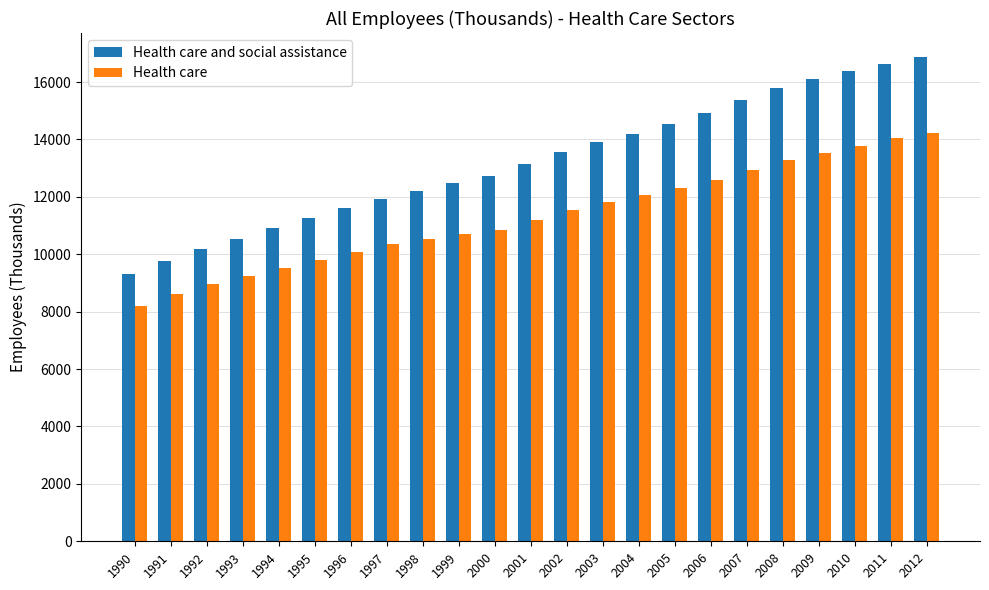

List the labels in order of Health care and social assistance value, largest first.

2012, 2011, 2010, 2009, 2008, 2007, 2006, 2005, 2004, 2003, 2002, 2001, 2000, 1999, 1998, 1997, 1996, 1995, 1994, 1993, 1992, 1991, 1990